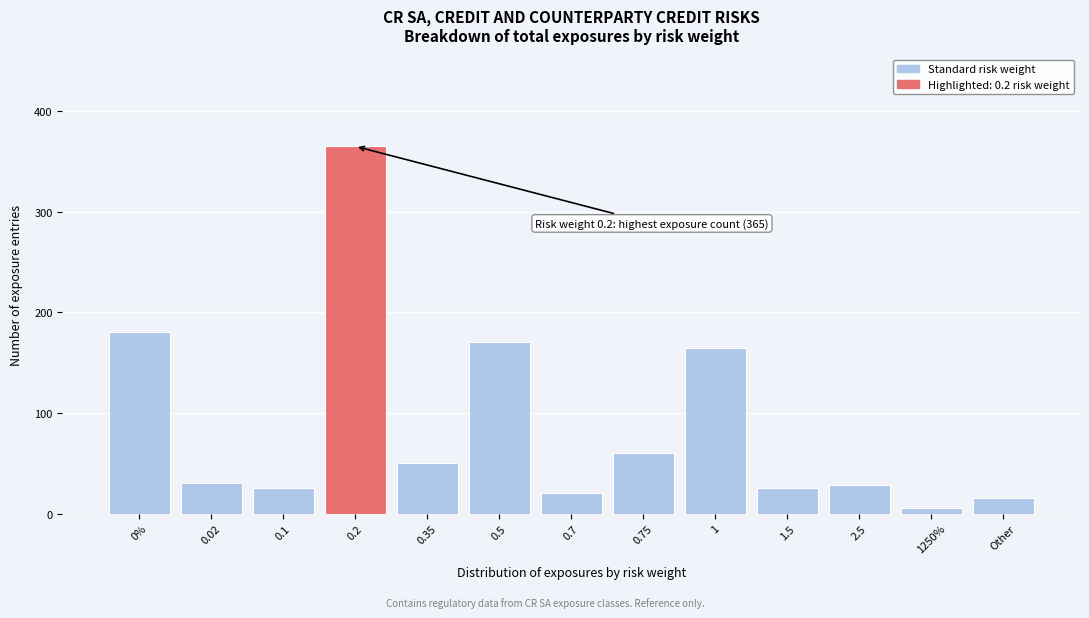

Reading left to right, transcribe all the data shown in this chart.

180	30	25	365	50	170	20	60	165	25	28	5	15